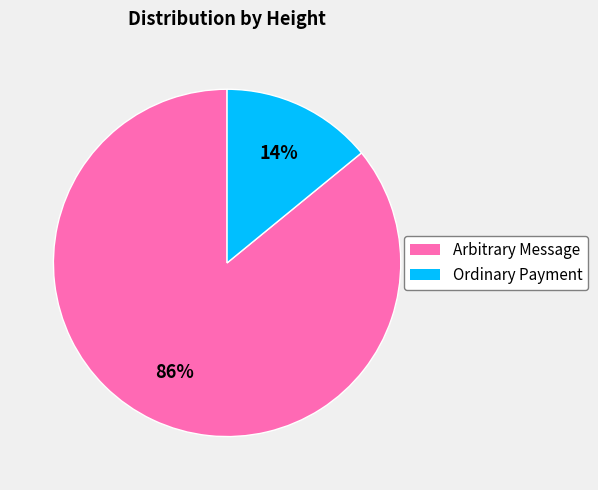

To the nearest percent, what is the average slice percentage?

50%